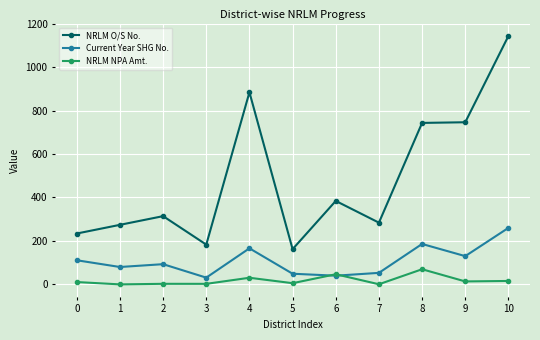

How many lines are shown in the chart?

3